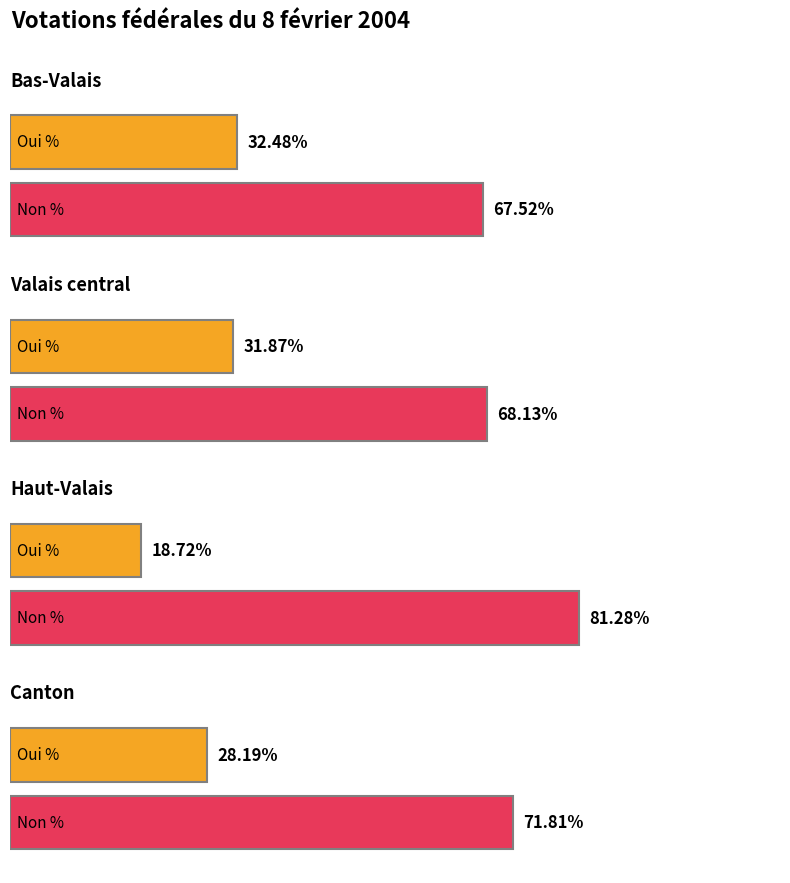

Between Bas-Valais and Haut-Valais, which is larger?

Bas-Valais